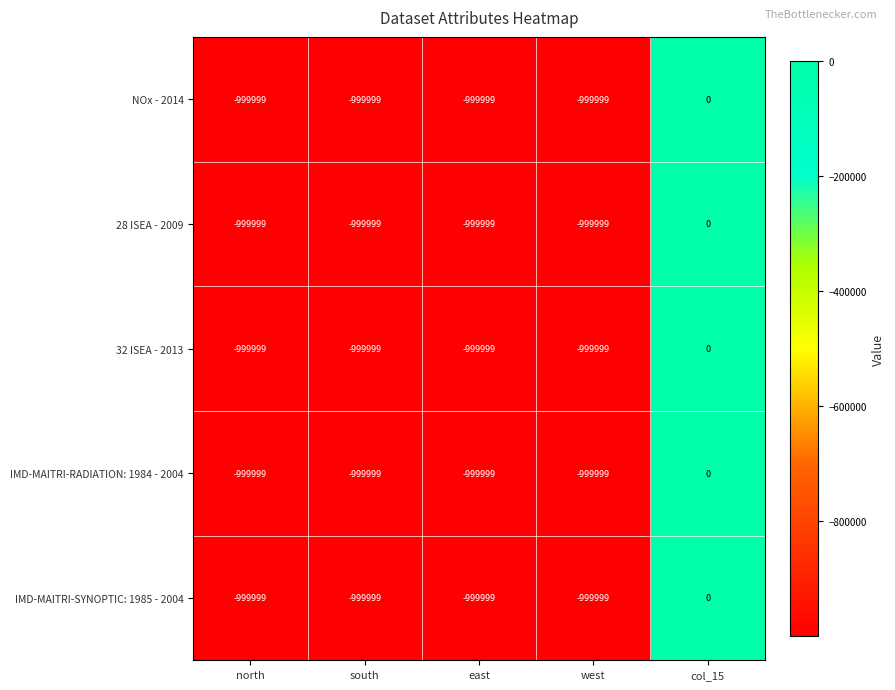

Reading right to left, transcribe all the data shown in this chart.

NOx - 2014: col_15=0	west=-999999	east=-999999	south=-999999	north=-999999
28 ISEA - 2009: col_15=0	west=-999999	east=-999999	south=-999999	north=-999999
32 ISEA - 2013: col_15=0	west=-999999	east=-999999	south=-999999	north=-999999
IMD-MAITRI-RADIATION: 1984 - 2004: col_15=0	west=-999999	east=-999999	south=-999999	north=-999999
IMD-MAITRI-SYNOPTIC: 1985 - 2004: col_15=0	west=-999999	east=-999999	south=-999999	north=-999999